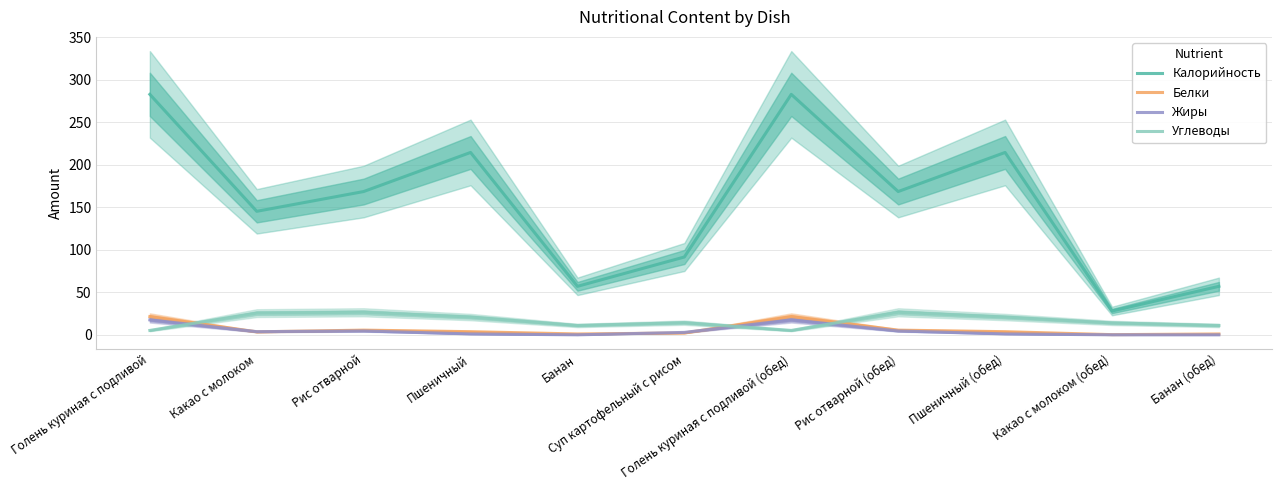

What is the difference between the maximum and minimum values in the Жиры series?

17.6